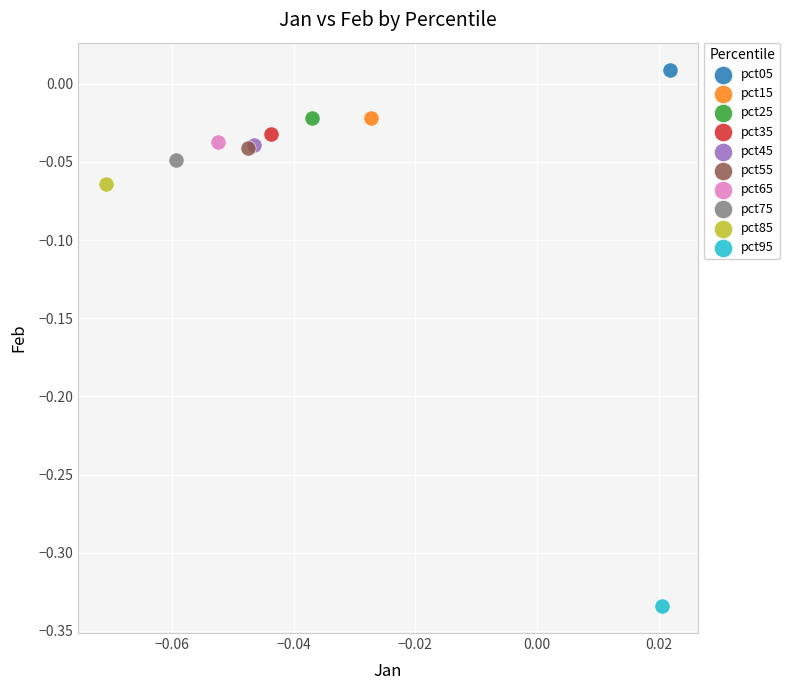

Which series contains the highest Y value?

pct05